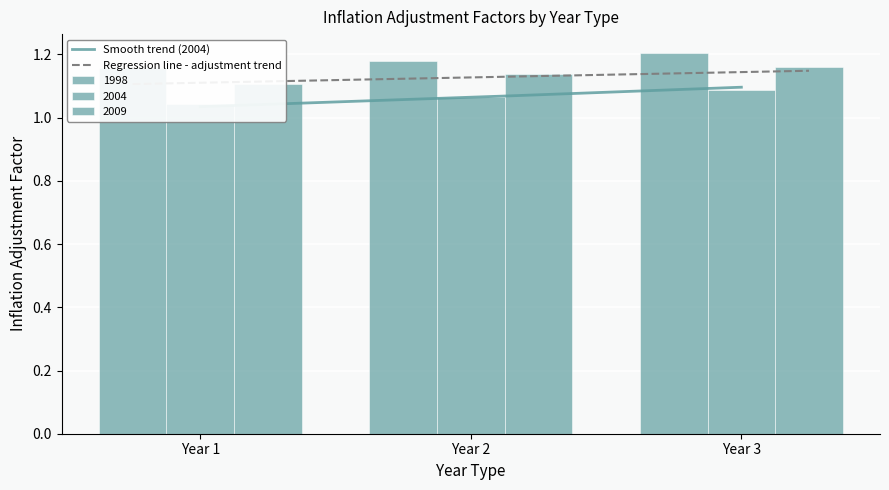

List the labels in order of 1998 value, smallest first.

Year 1, Year 2, Year 3